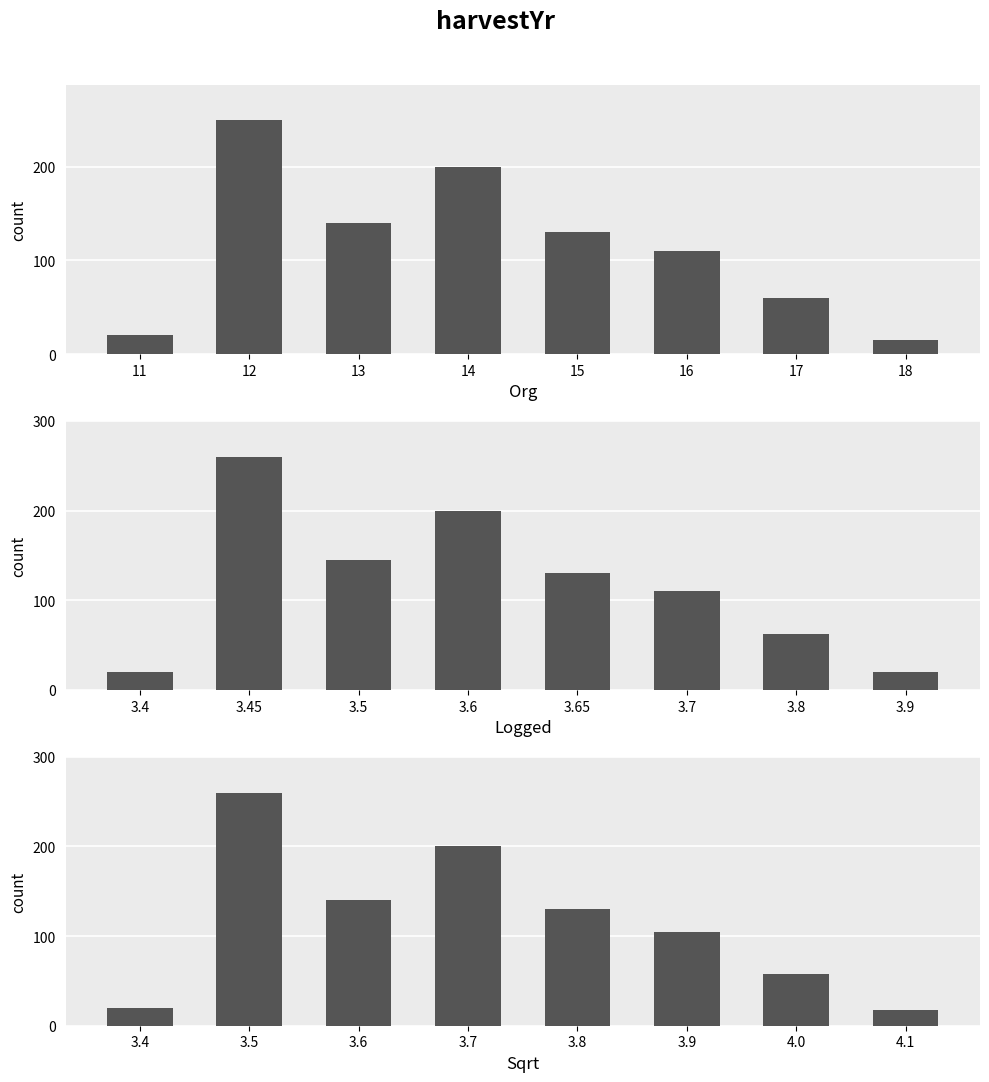

Are the bars grouped side by side (vs. stacked)?

Yes